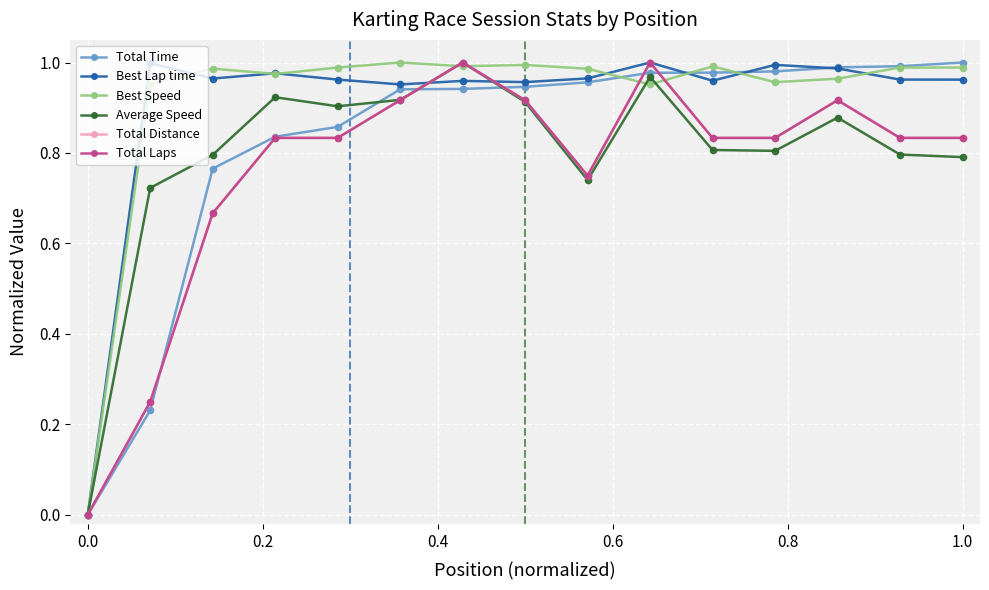

Does the chart have visible grid lines?

Yes